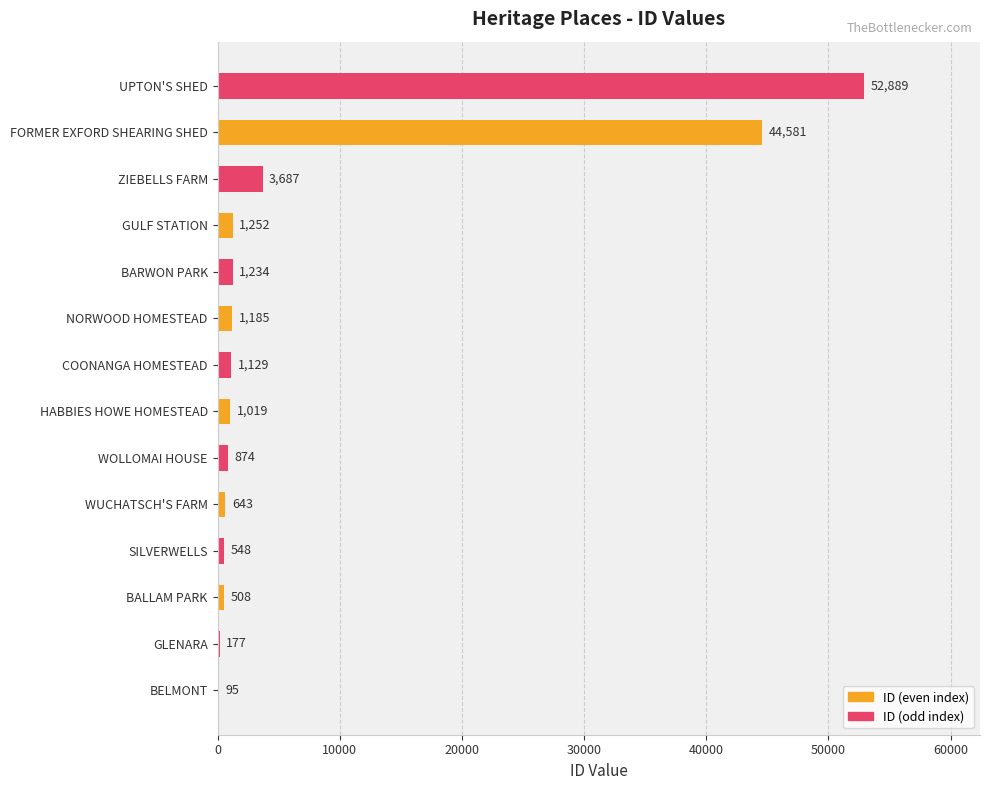

Reading top to bottom, list all the values displayed in this chart.

UPTON'S SHED=52889	FORMER EXFORD SHEARING SHED=44581	ZIEBELLS FARM=3687	GULF STATION=1252	BARWON PARK=1234	NORWOOD HOMESTEAD=1185	COONANGA HOMESTEAD=1129	HABBIES HOWE HOMESTEAD=1019	WOLLOMAI HOUSE=874	WUCHATSCH'S FARM=643	SILVERWELLS=548	BALLAM PARK=508	GLENARA=177	BELMONT=95